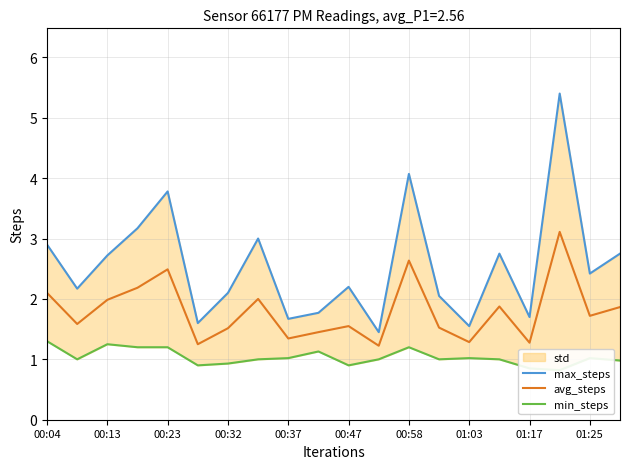

What is the value of the avg_steps point at the 17th from the left?

1.3